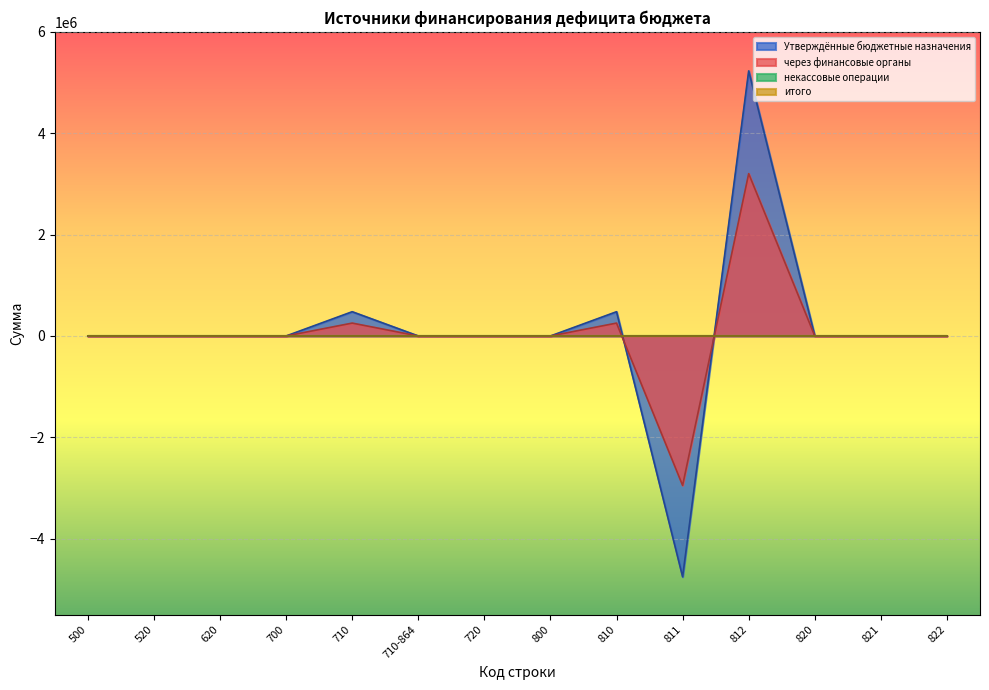

Reading right to left, extract all data points from this chart.

Утверждённые бюджетные назначения: 822=0.0	821=0.0	820=0.0	812=5229443.3	811=-4750897.1	810=478546.2	800=0.0	720=0.0	710-864=0.0	710=478546.2	700=0.0	620=0.0	520=0.0	500=0.0
через финансовые органы: 822=0.0	821=0.0	820=0.0	812=3202682.5	811=-2948595.8	810=254086.7	800=0.0	720=0.0	710-864=0.0	710=254086.7	700=0.0	620=0.0	520=0.0	500=0.0